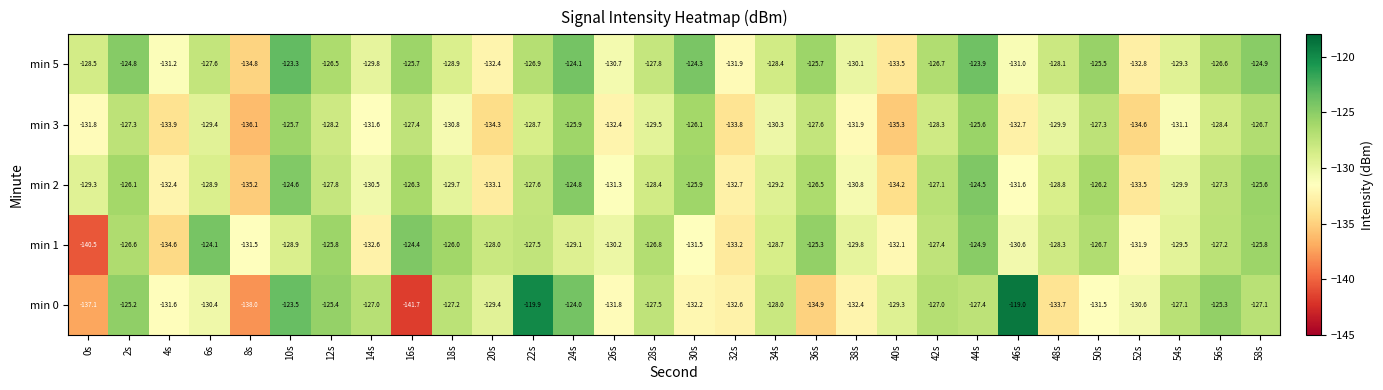

The min 5 series shows -126.5 at 12s. True or false?

True